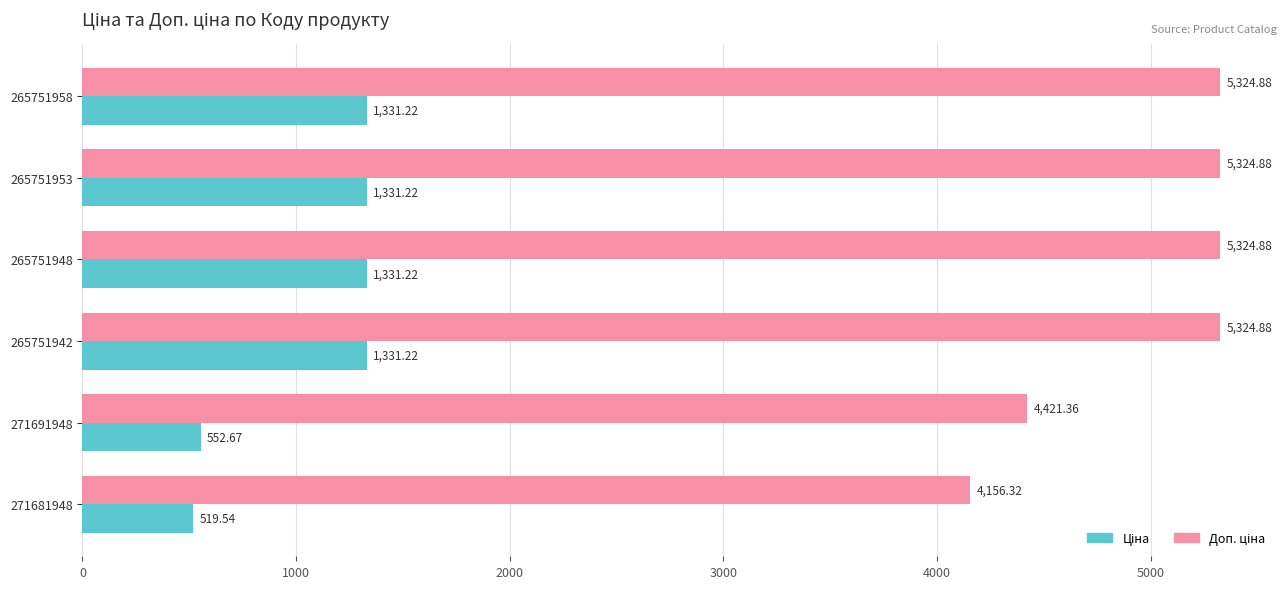

What is the total value across all series at 271681948?

4675.9